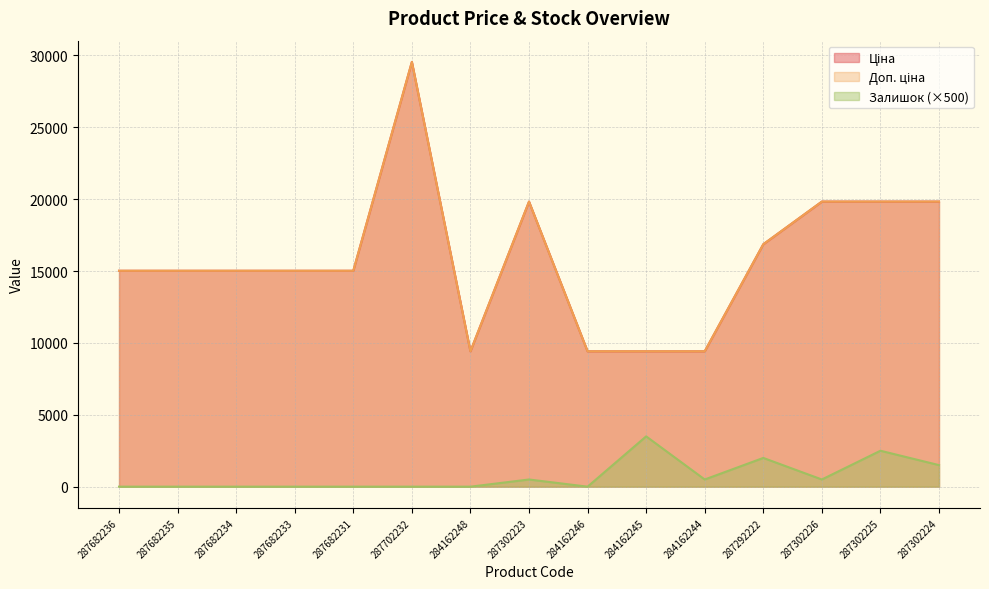

What is the total value across all series at 287302226?

40162.1